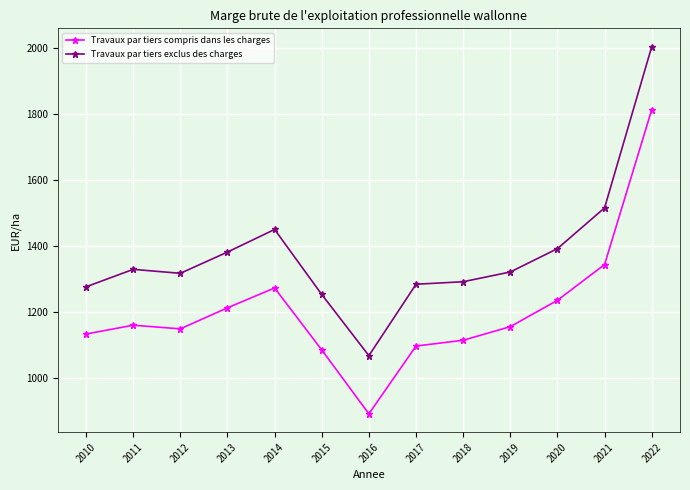

At which label does Travaux par tiers exclus des charges first exceed 1322?

2011